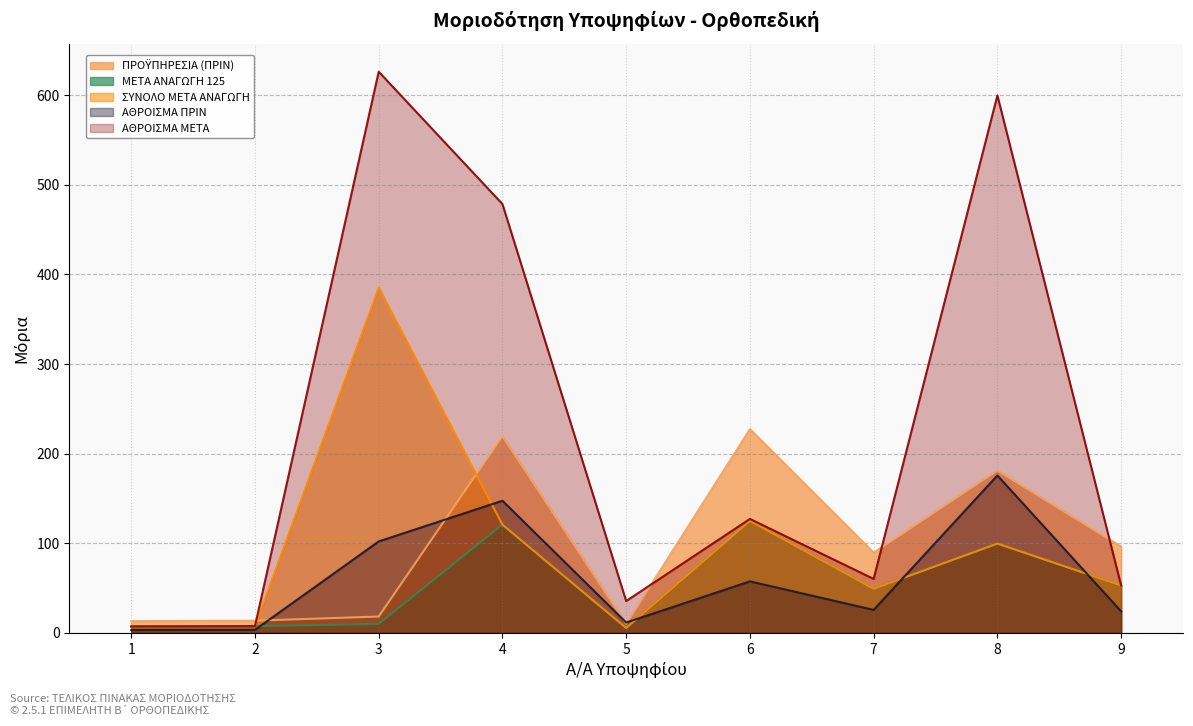

Reading left to right, transcribe all the data shown in this chart.

ΠΡΟΫΠΗΡΕΣΙΑ (ΠΡΙΝ): 13.1	13.6	18.2	219.6	10.0	227.3	89.6	181.2	96.2
ΜΕΤΑ ΑΝΑΓΩΓΗ 125: 7.2	7.5	10.0	120.8	5.5	125.0	49.3	99.7	52.9
ΣΥΝΟΛΟ ΜΕΤΑ ΑΝΑΓΩΓΗ: 7.2	7.5	385.0	120.8	5.5	125.0	49.3	99.7	52.9
ΑΘΡΟΙΣΜΑ ΠΡΙΝ: 3.3	3.4	102.1	147.5	11.6	57.5	25.7	175.7	24.1
ΑΘΡΟΙΣΜΑ ΜΕΤΑ: 7.2	7.5	626.1	478.4	35.5	127.2	60.2	599.7	52.9